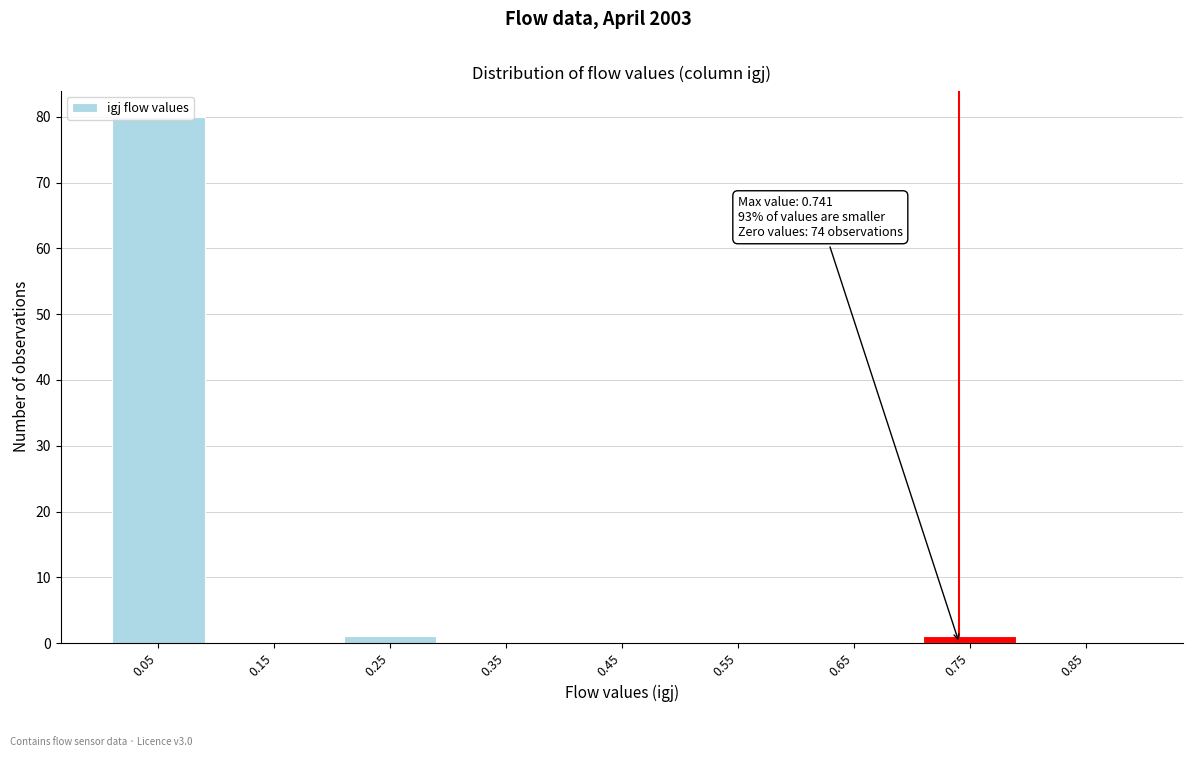

Over which range of the x-axis is the bar tallest?

0.0 to 0.1